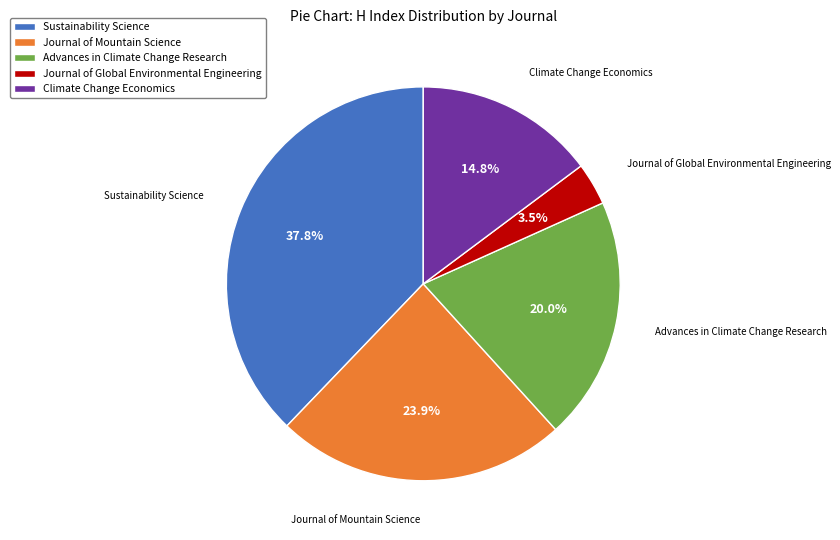

How many segments does this pie chart have?

5